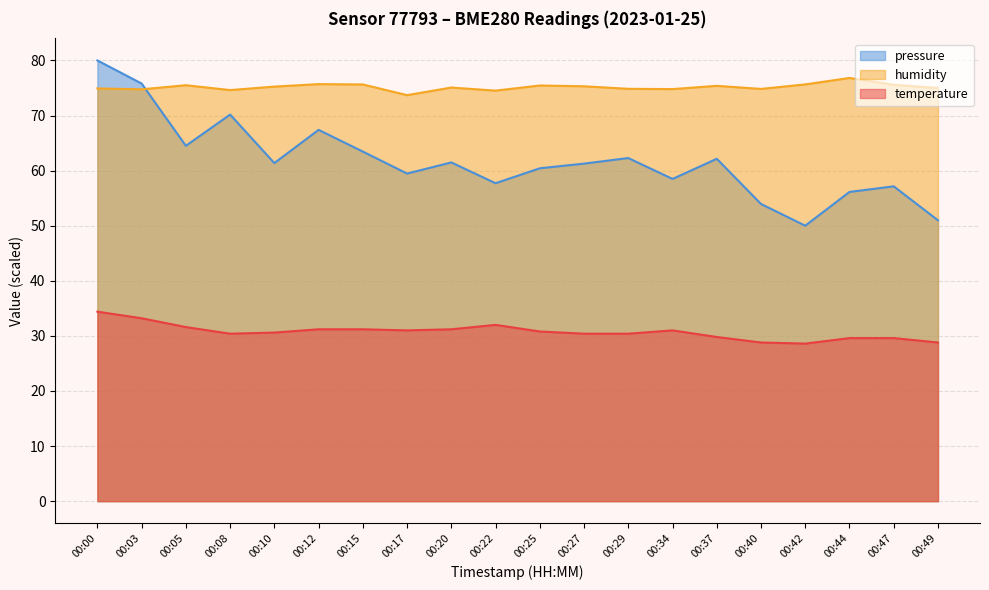

What are all the series names shown in the legend?

pressure, humidity, temperature